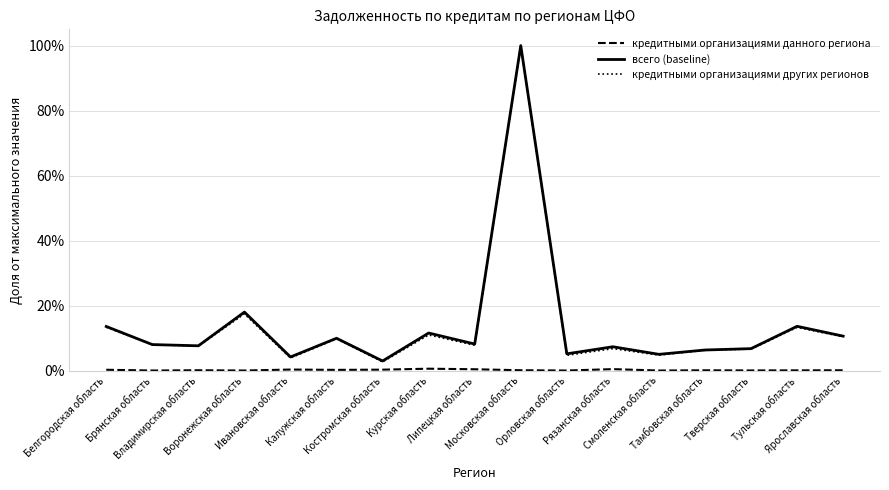

Is this an area chart (filled region under the line)?

No